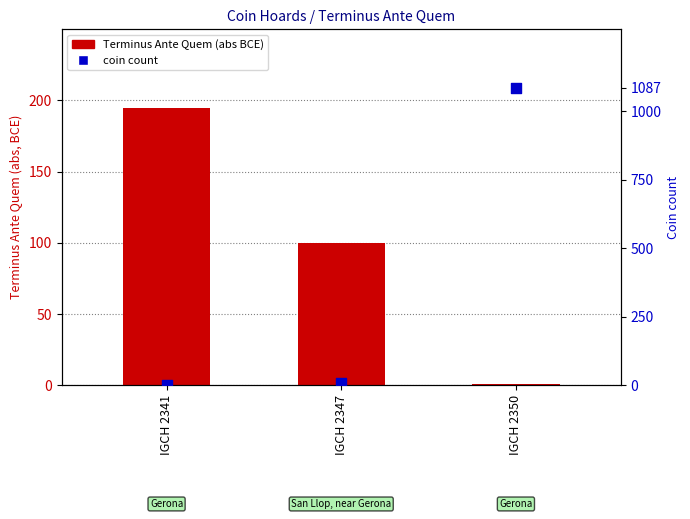

What is the total value across all series at IGCH 2350?

1088